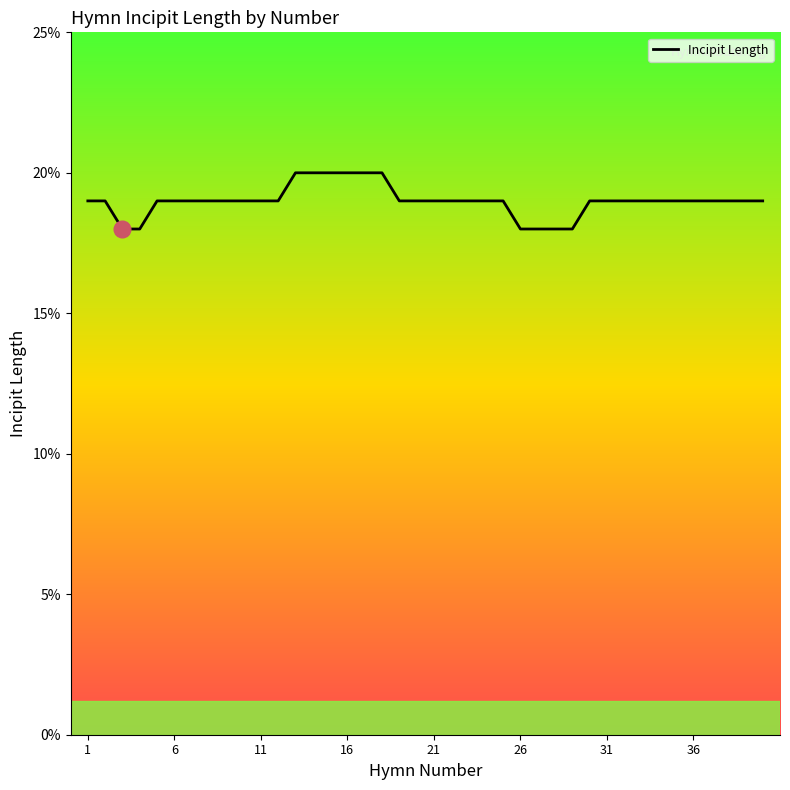

Count the number of values greater than 19.

6